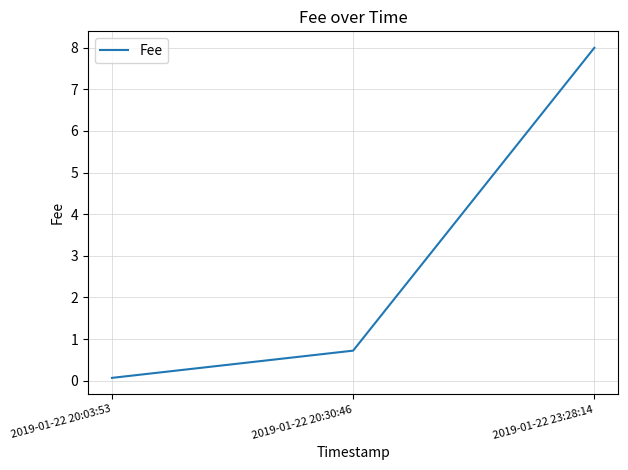

Between 2019-01-22 20:30:46 and 2019-01-22 23:28:14, which is larger?

2019-01-22 23:28:14